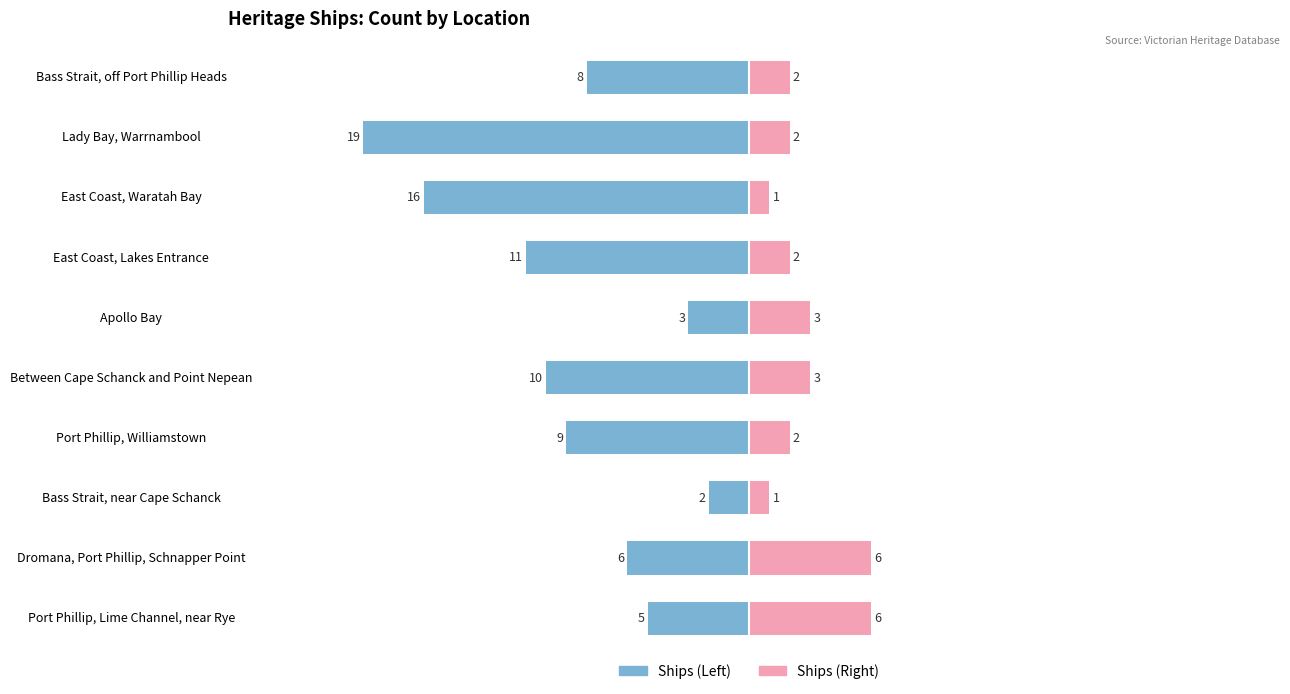

What are all the series names shown in the legend?

Ships (Left), Ships (Right)